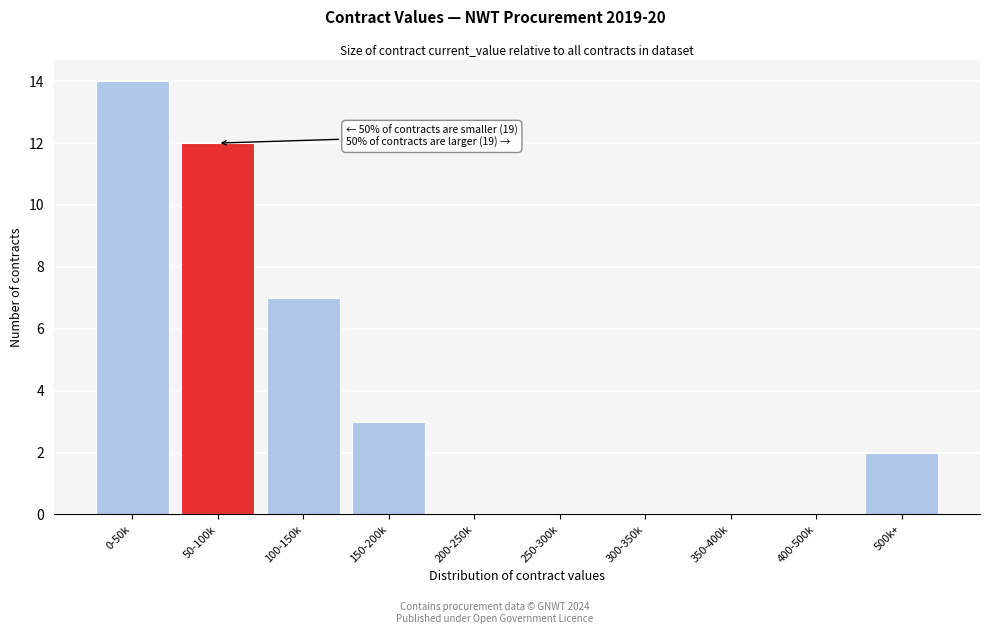

Reading left to right, transcribe all the data shown in this chart.

0-50k=14	50-100k=12	100-150k=7	150-200k=3	200-250k=0	250-300k=0	300-350k=0	350-400k=0	400-500k=0	500k+=2